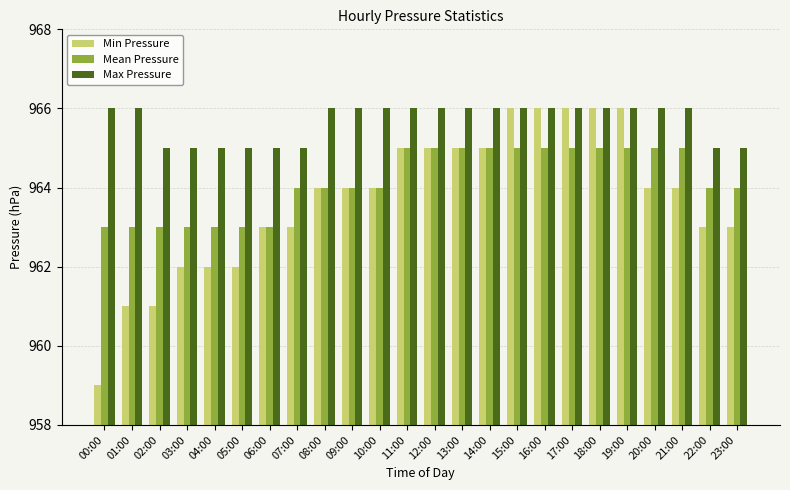

Count the Min Pressure values in the range 963 to 965.

13